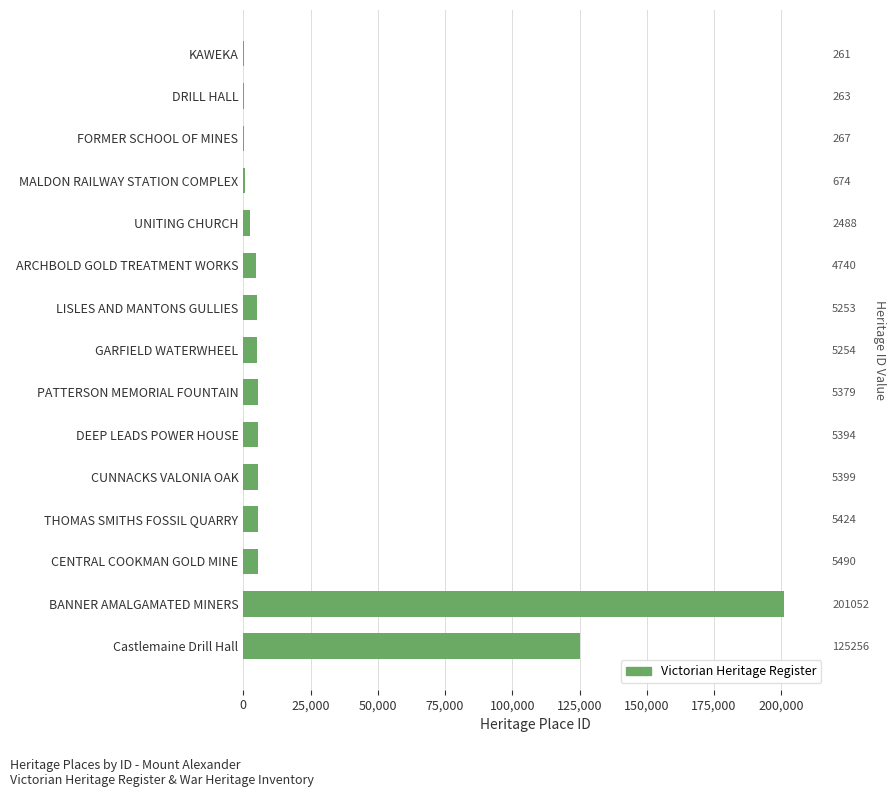

What is the difference between the maximum and minimum values?

200791